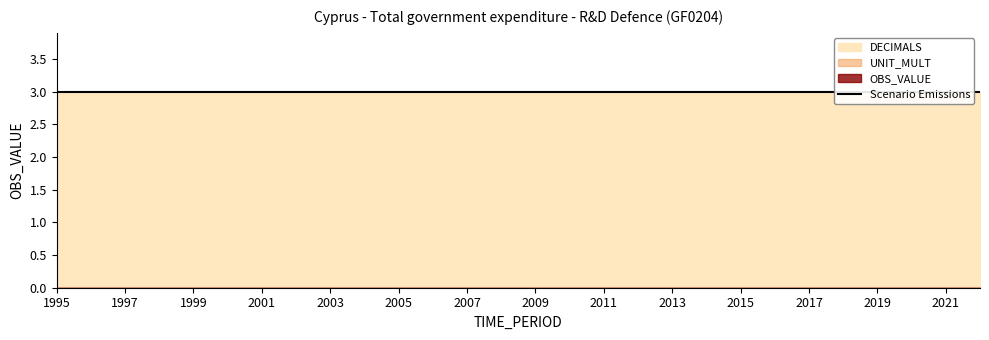

Is the value of UNIT_MULT at 2020 greater than the value of OBS_VALUE at 2016?

No